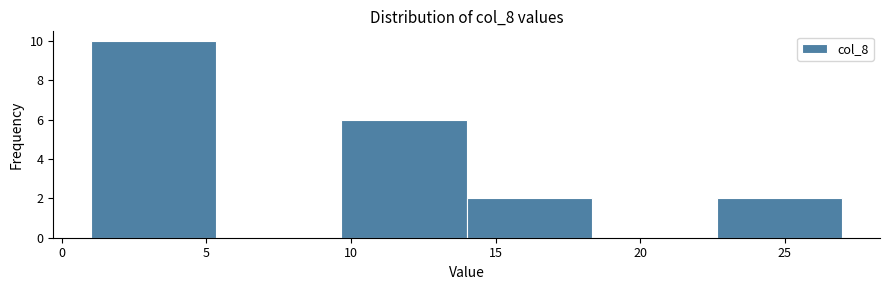

What is the height of the bar covering 9.5 to 14.0 on the x-axis? Neither the bar edges nor the heights are printed on the chart, so give them approximately, as read against the axes.

6